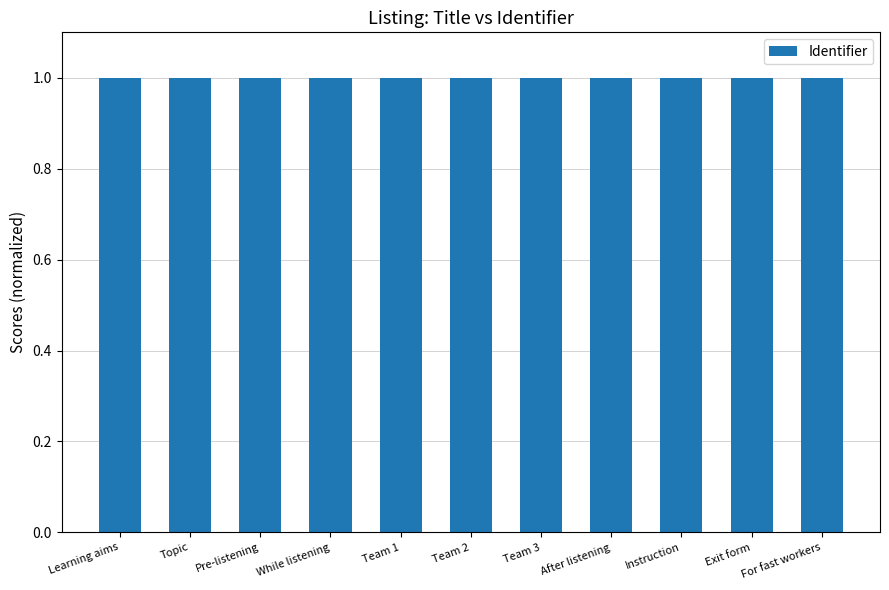

True or false: the data shows 1.7 at Exit form.

False